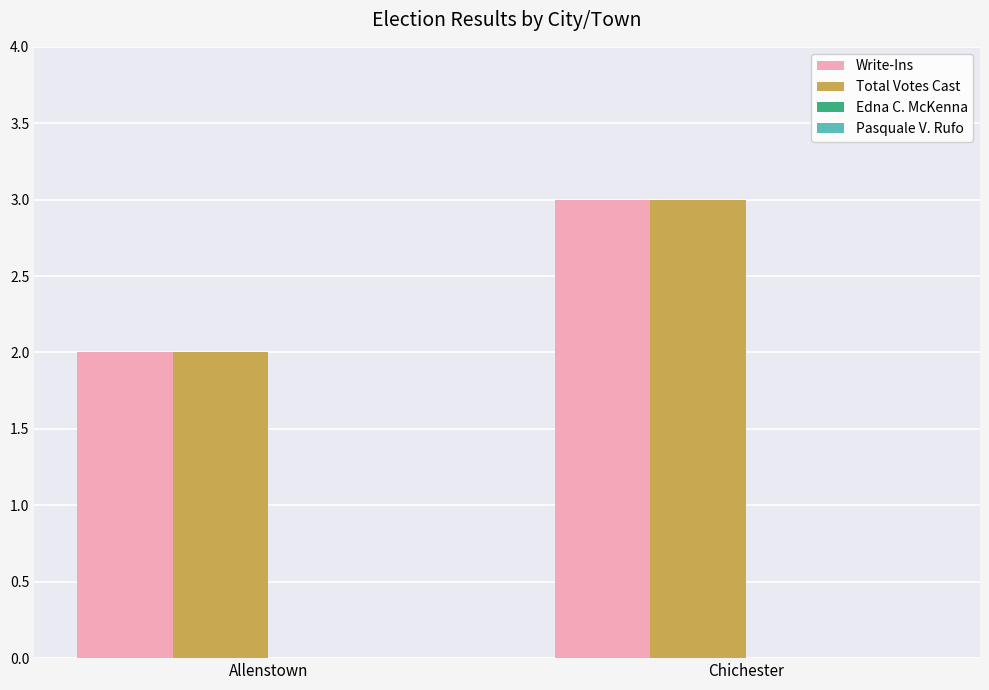

Reading left to right, list all the values displayed in this chart.

Write-Ins: Allenstown=2	Chichester=3
Total Votes Cast: Allenstown=2	Chichester=3